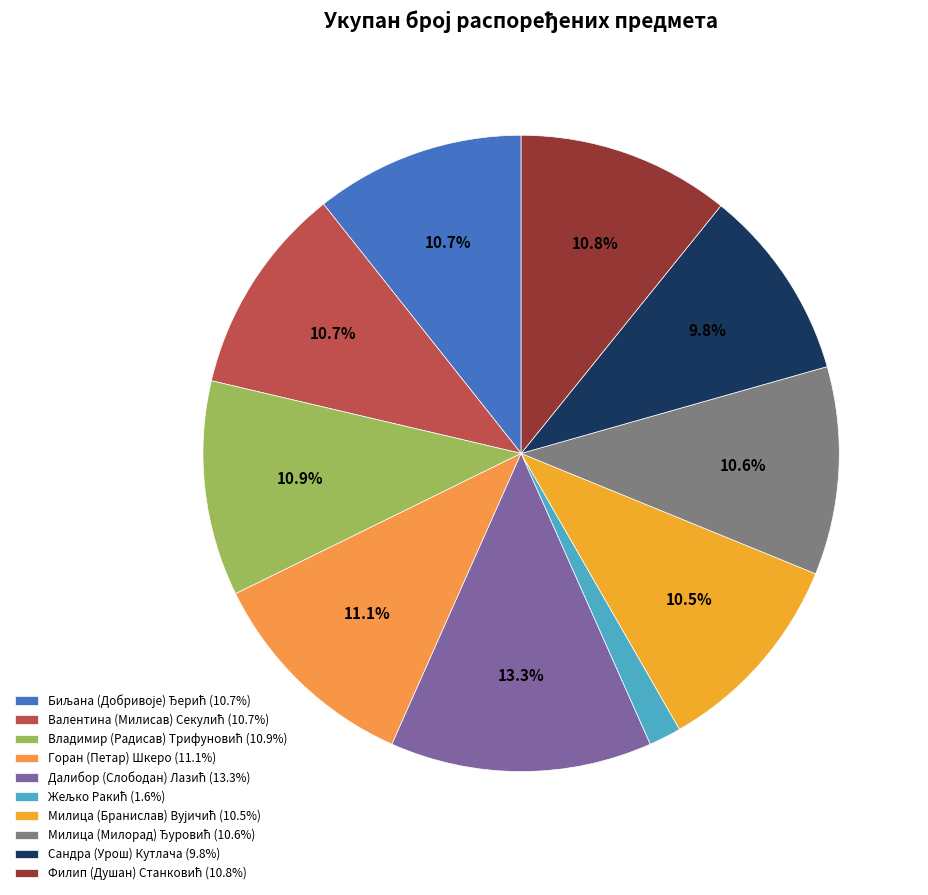

Is there any slice that represents more than half of the pie?

No